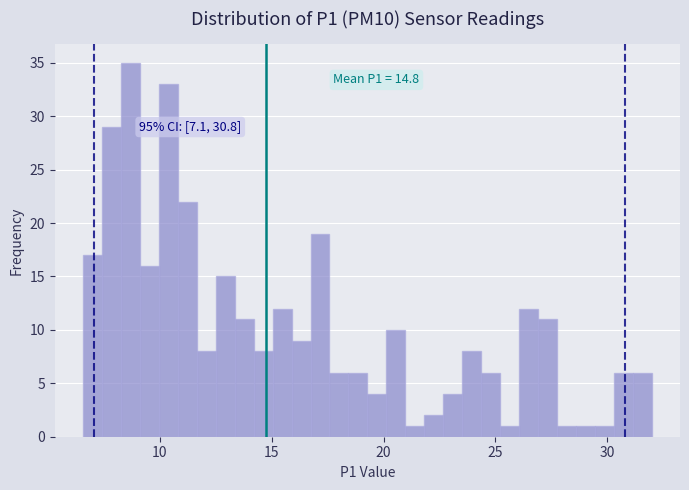

Read against the x-axis, roughly where is the centre of the tallest bar?

8.5